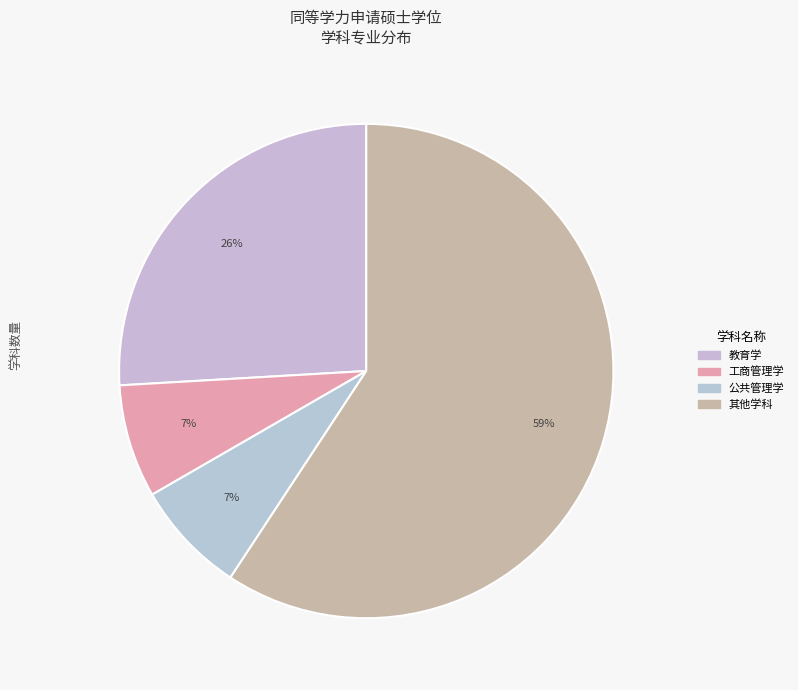

Count the number of slices in the pie.

4